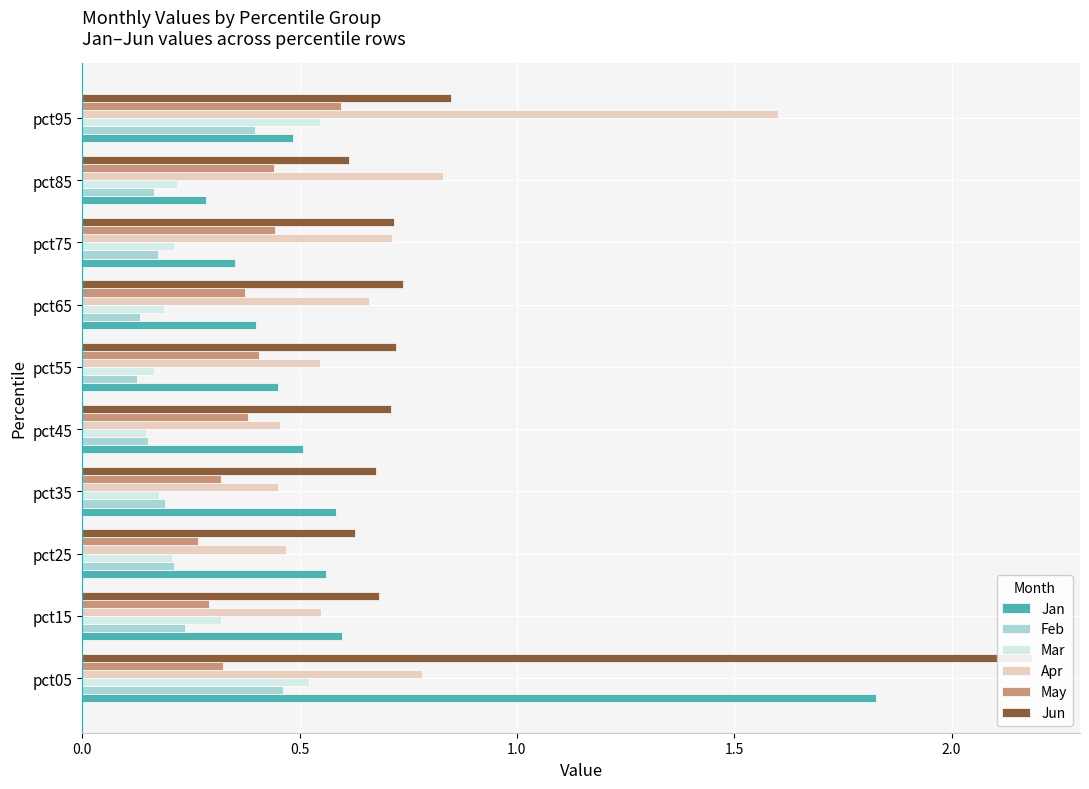

The value of Jan at pct55 is 0.2. True or false?

False